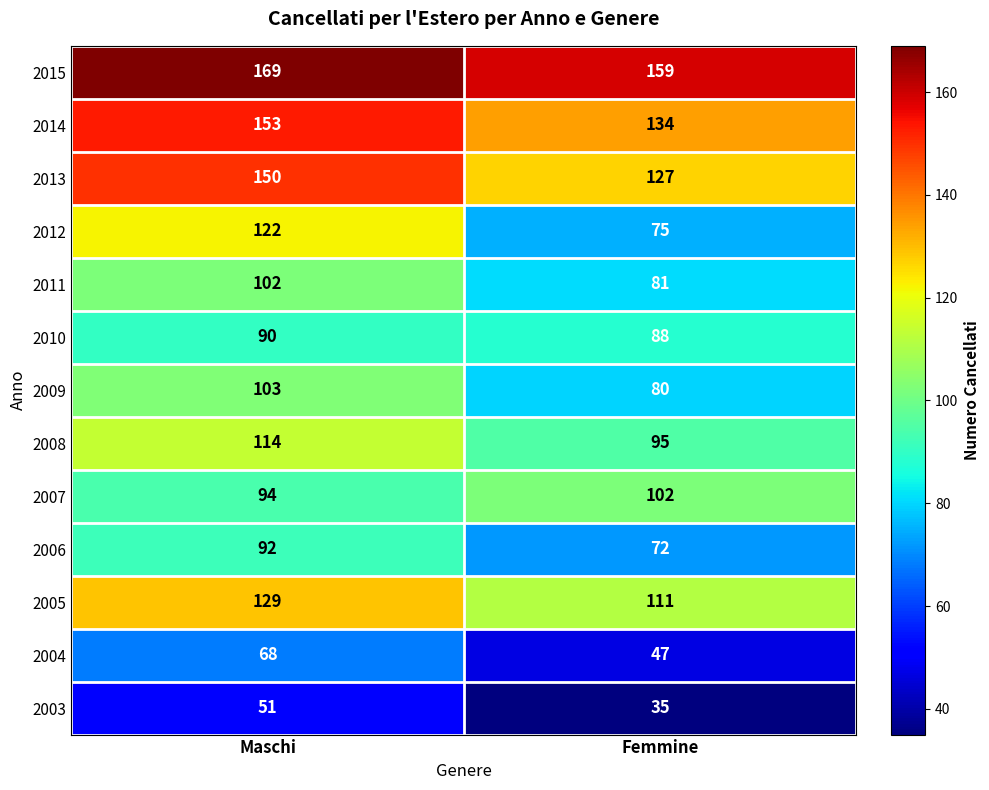

What is the difference between the 2007 values at Maschi and Femmine?

8